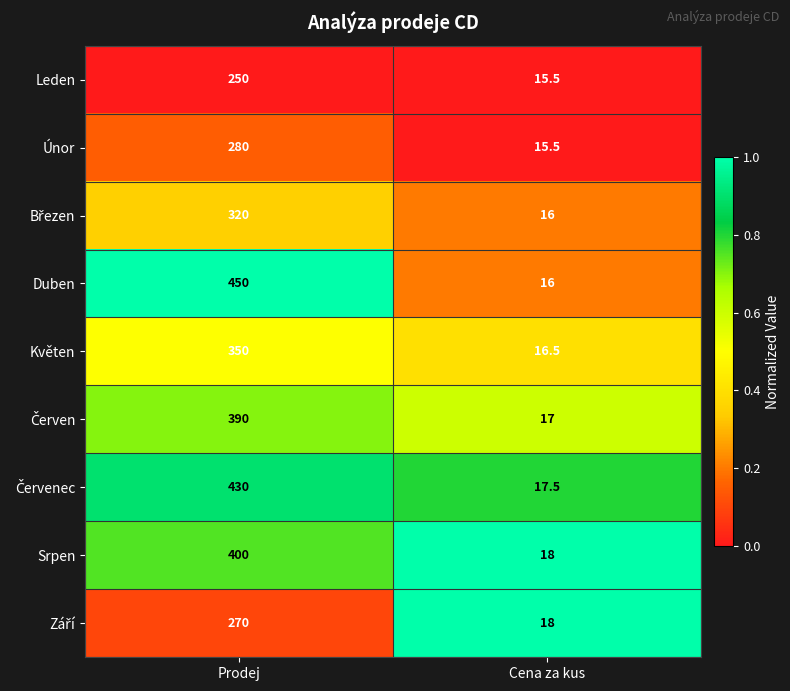

Which series has the widest spread of values?

Duben